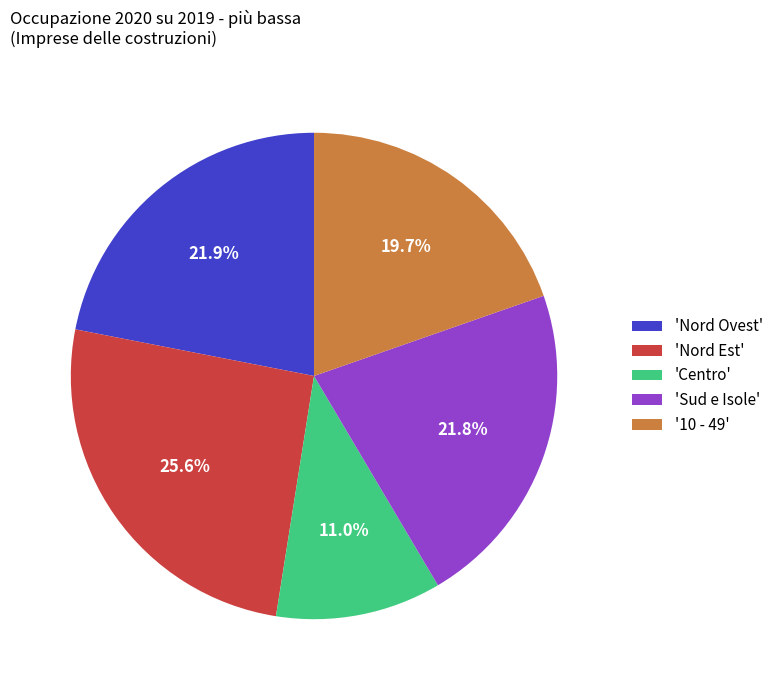

Which slice is the smallest?

'Centro'